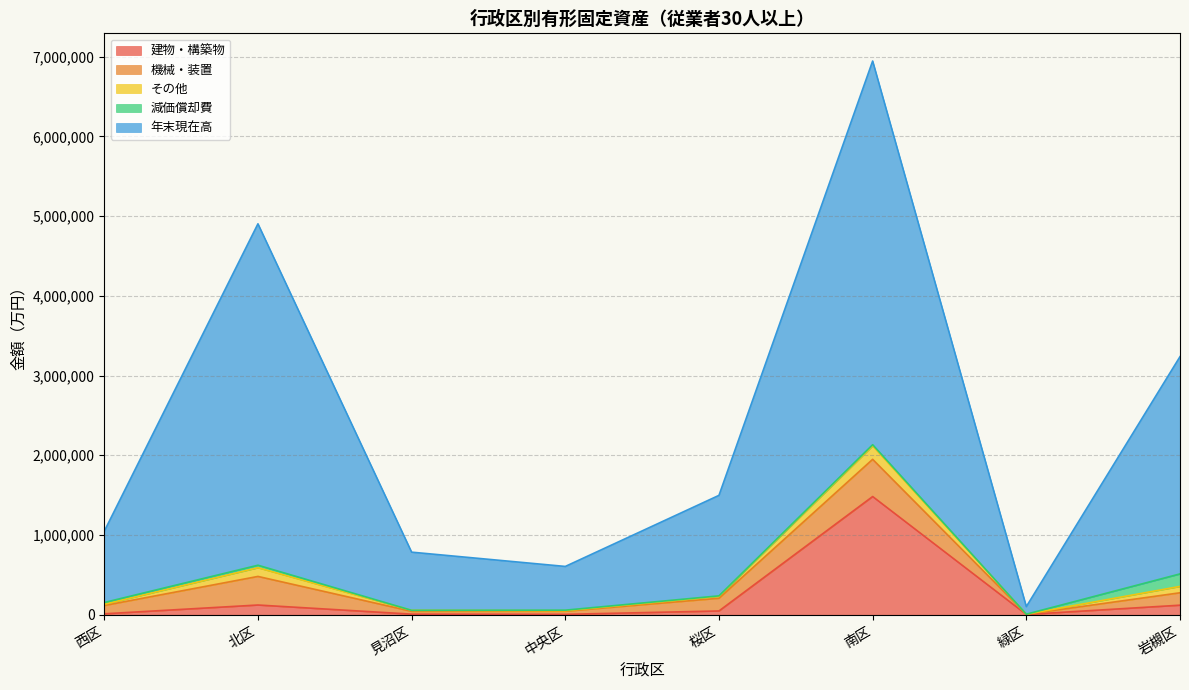

Reading right to left, list all the values displayed in this chart.

建物・構築物: 120368	4100	1482868	47966	5645	8053	122517	12361
機械・装置: 155625	2470	466542	159204	38869	35243	358541	103991
その他: 79655	894	168963	23669	6449	12340	108969	16191
減価償却費: 157055	0	14490	6443	6977	97	31520	21420
年末現在高: 2724149	95253	4811287	1260303	548339	729625	4281325	893948